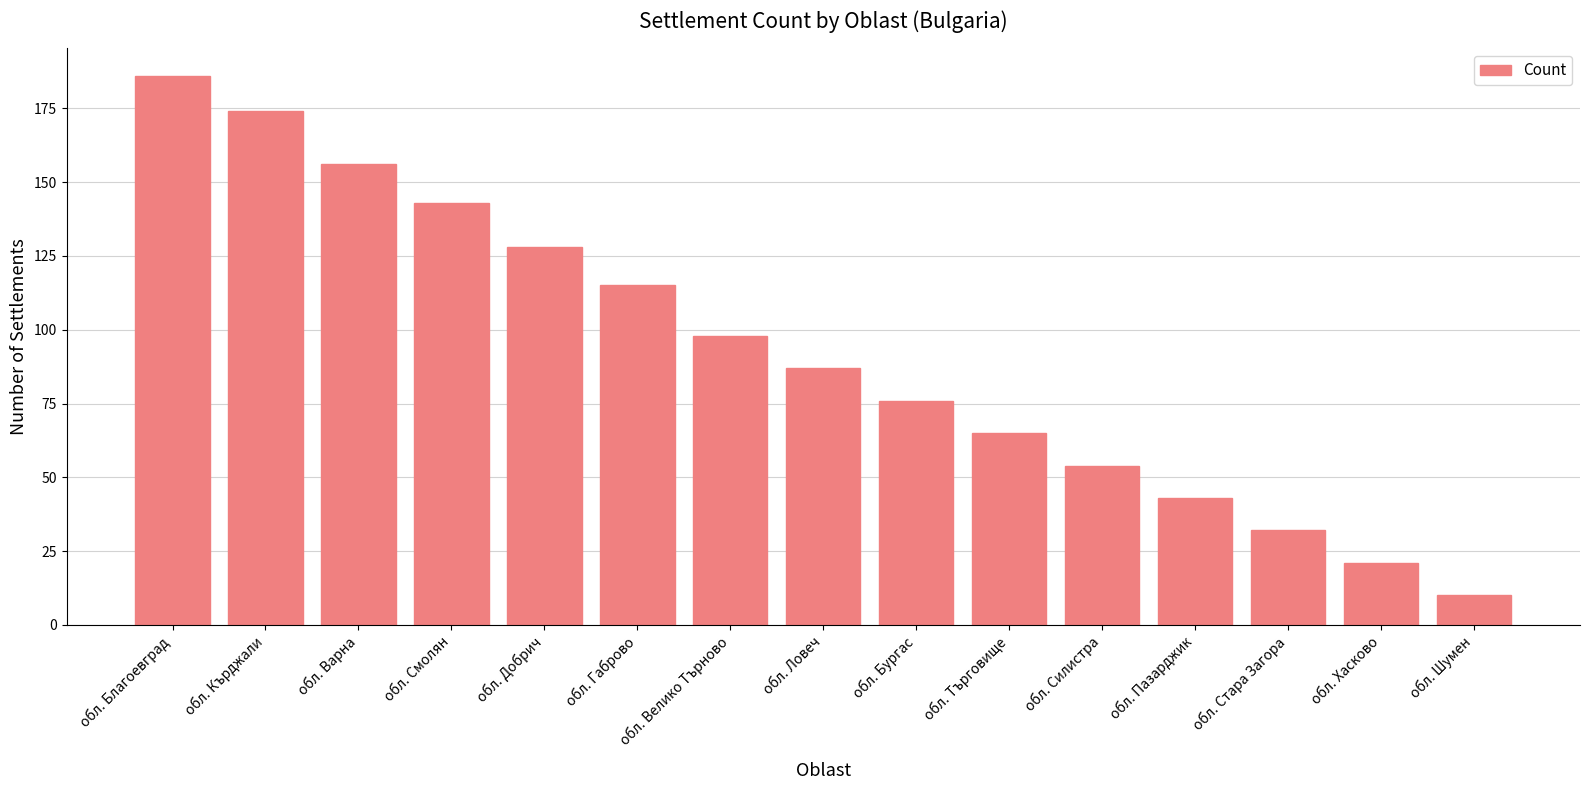

What is the sum of all values?

1388